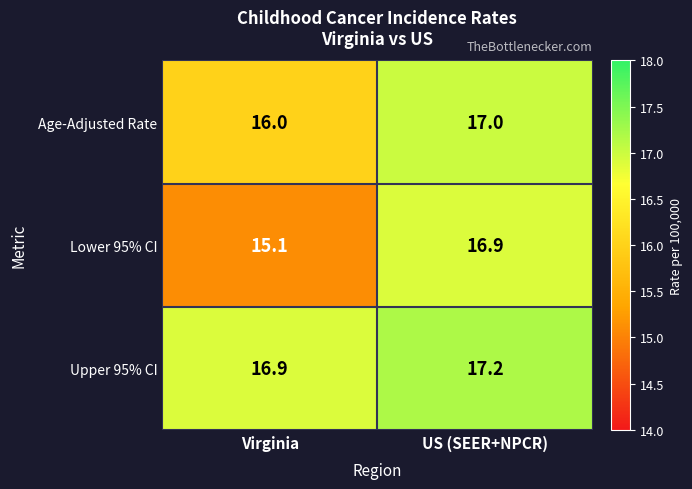

At which label is Age-Adjusted Rate closest to 16?

Virginia